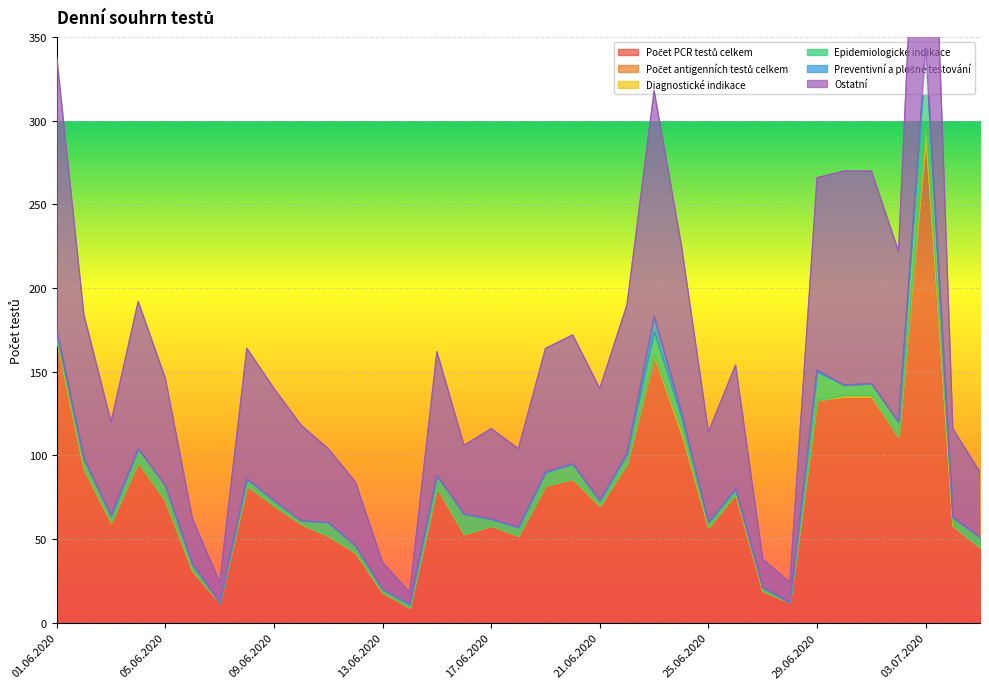

Which category has the lowest value in the Počet PCR testů celkem series?

14.06.2020